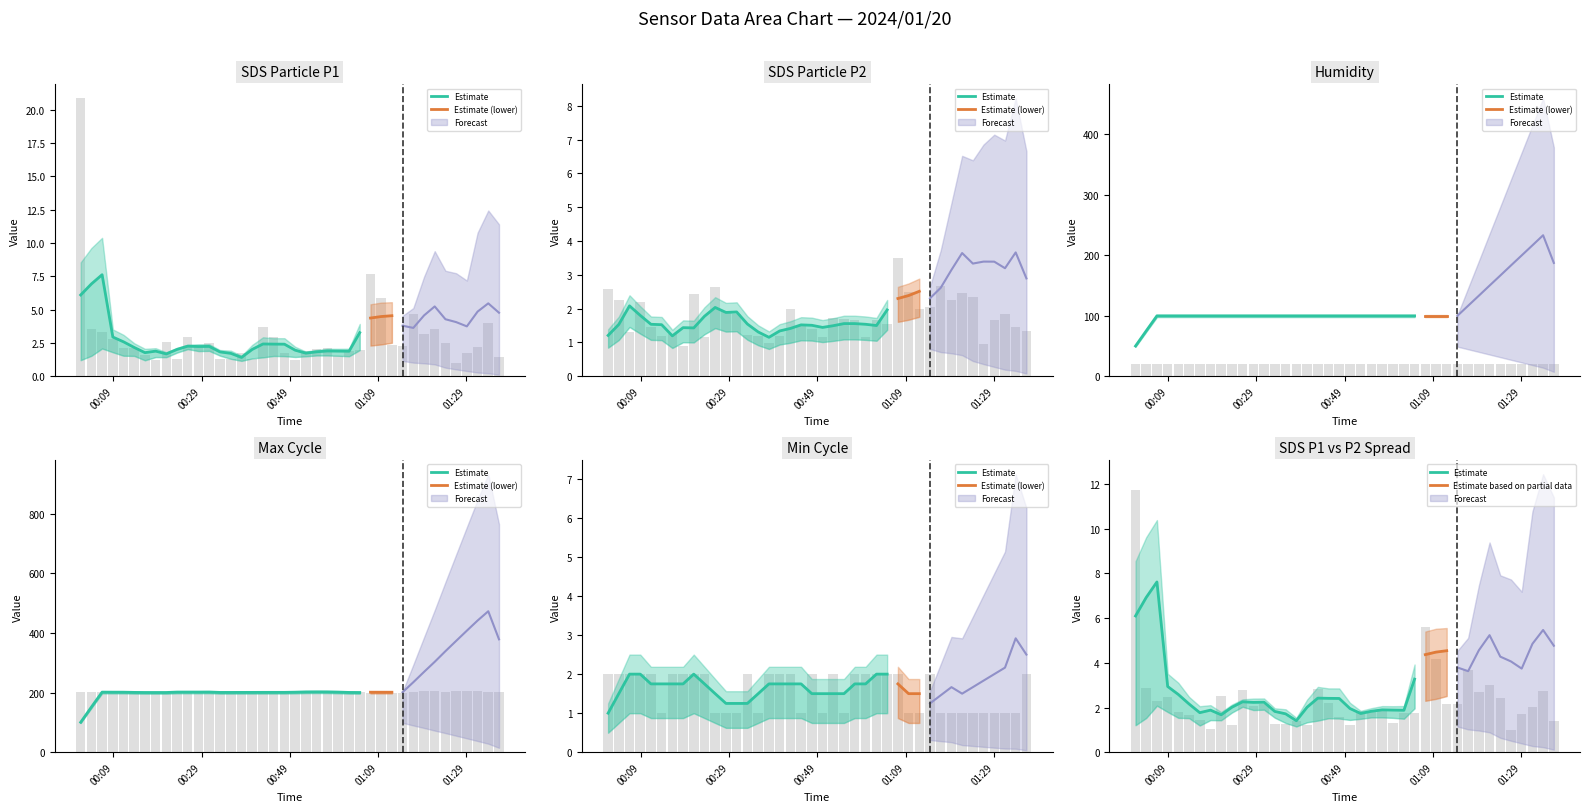

Reading left to right, list all the values displayed in this chart.

SDS_P1: 20.9	3.5	3.3	2.8	2.1	2.1	1.6	1.2	2.6	1.3	3.0	2.2	2.5	1.3	1.3	1.8	1.3	3.7	2.9	1.7	1.2	1.9	2.0	2.1	1.5	1.9	2.0	7.7	5.9	2.3	2.2	4.7	3.1	3.6	2.5	1.0	1.8	2.2	4.0	1.4
SDS_P2: 2.6	2.2	1.3	2.2	1.4	1.2	1.2	0.9	2.4	1.2	2.6	1.9	1.8	1.2	1.2	1.0	1.2	2.0	1.5	1.4	1.1	1.7	1.7	1.6	1.1	1.6	1.6	3.5	2.5	2.0	2.0	2.7	2.2	2.5	2.3	0.9	1.6	1.9	1.4	1.3
Min_cycle: 2.0	2.0	2.0	2.0	2.0	1.0	2.0	2.0	2.0	2.0	1.0	1.0	1.0	2.0	1.0	2.0	2.0	2.0	1.0	2.0	1.0	2.0	1.0	2.0	2.0	2.0	2.0	2.0	1.0	1.0	2.0	1.0	1.0	1.0	1.0	1.0	1.0	1.0	1.0	2.0
Max_cycle: 201.3	200.6	203.1	201.5	200.6	200.4	200.4	200.3	200.5	200.5	205.9	200.4	200.4	201.2	200.7	200.3	200.8	201.3	201.0	200.4	200.8	203.6	204.9	201.3	200.3	200.5	200.5	200.3	204.1	200.3	200.3	200.5	203.8	204.0	200.4	205.4	204.8	205.0	200.4	200.5